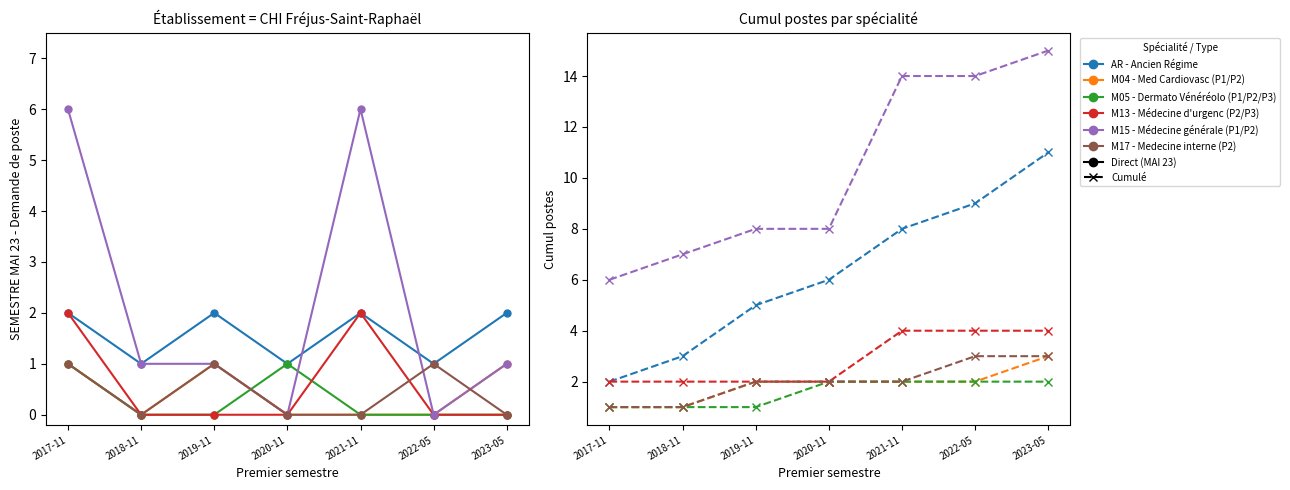

Where does the M17 - Medecine interne (P2) series first go above 2?

2022-05